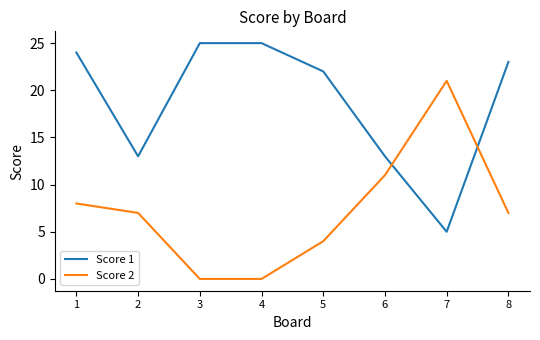

The Score 2 series shows 8 at 1. True or false?

True